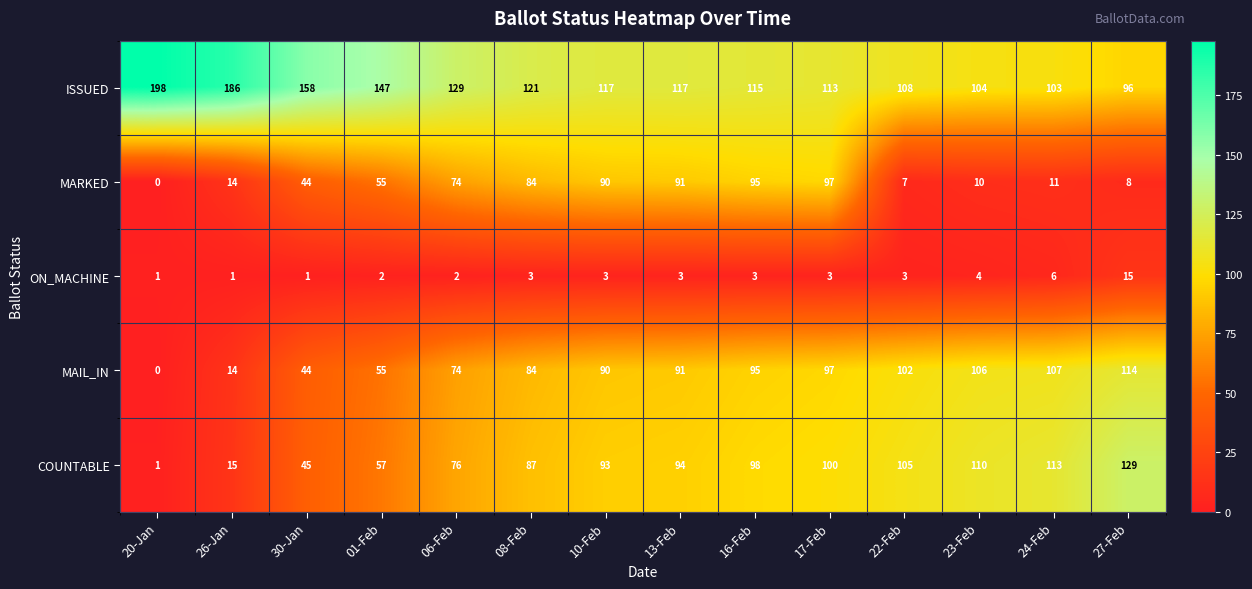

What is the total value across all series at 22-Feb?

325